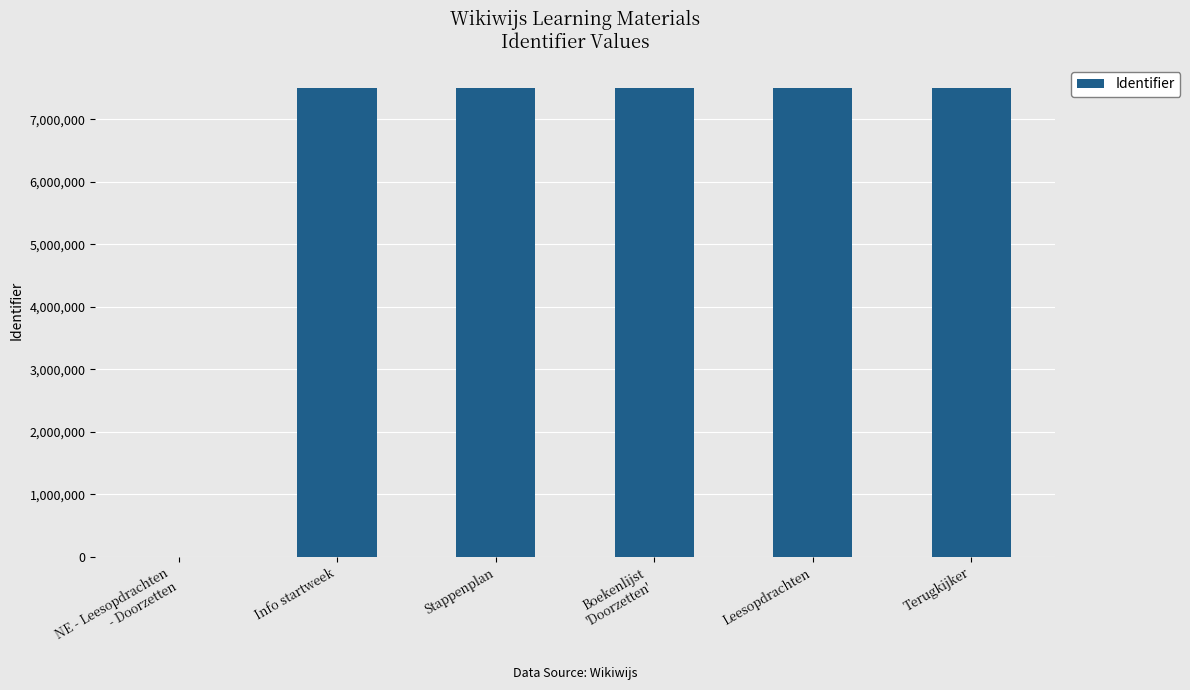

Is it true that the value at Stappenplan is 10022237?

False